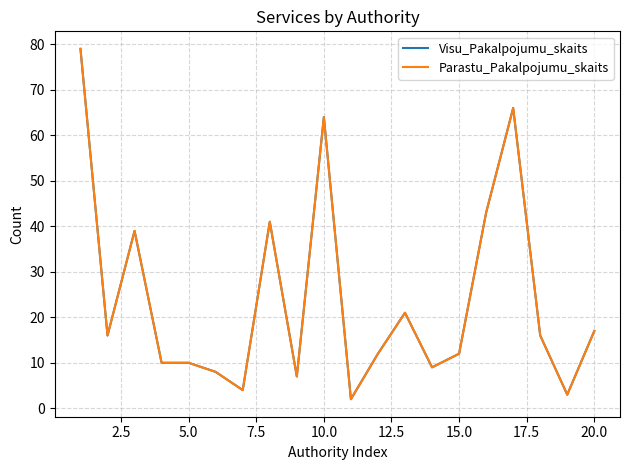

What is the minimum value shown in the chart?

2